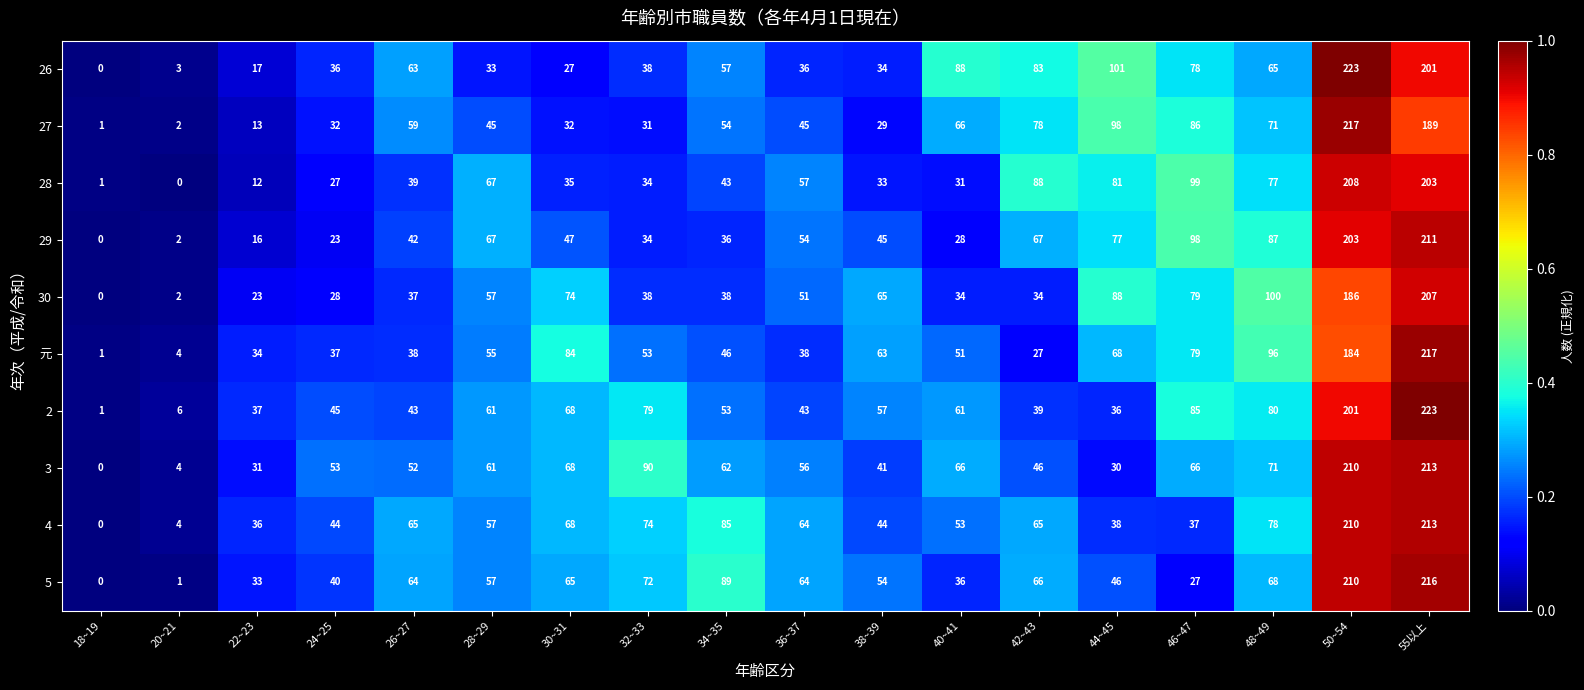

List the labels in order of 28 value, smallest first.

20~21, 18~19, 22~23, 24~25, 40~41, 38~39, 32~33, 30~31, 26~27, 34~35, 36~37, 28~29, 48~49, 44~45, 42~43, 46~47, 55以上, 50~54